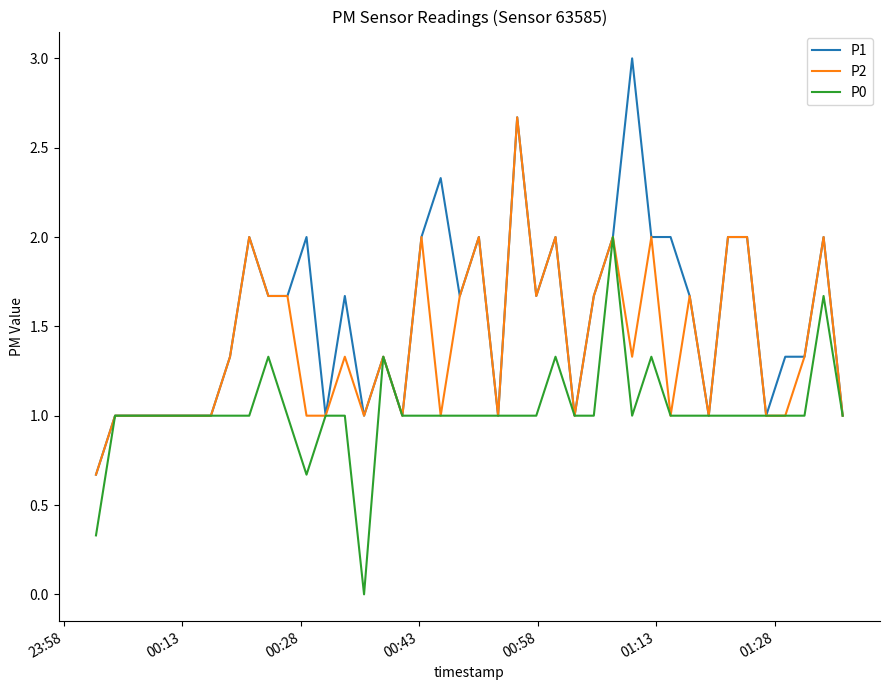

What is the highest value of the P1 series?

3.0